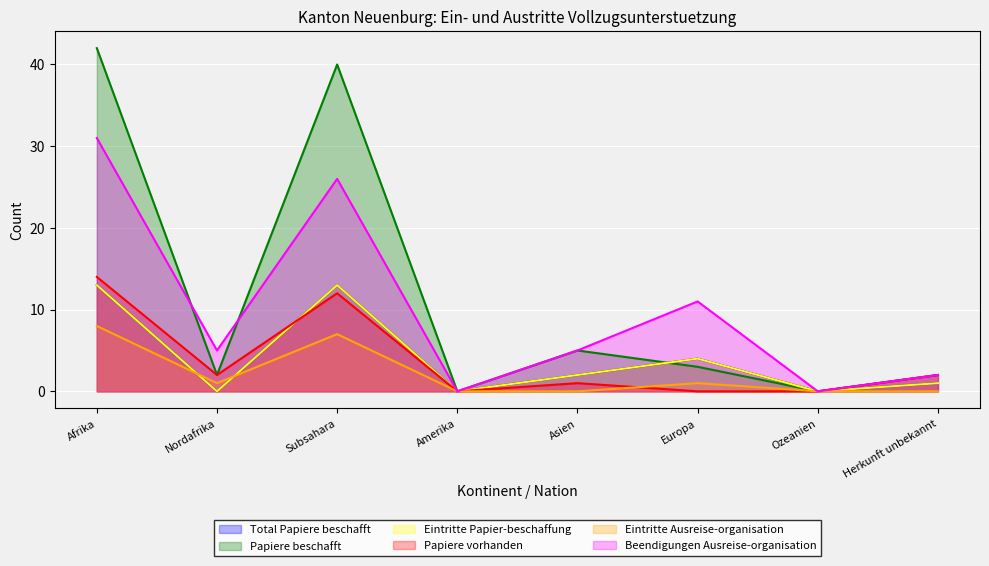

Is it true that Eintritte Ausreise-organisation equals -5 at Ozeanien?

False